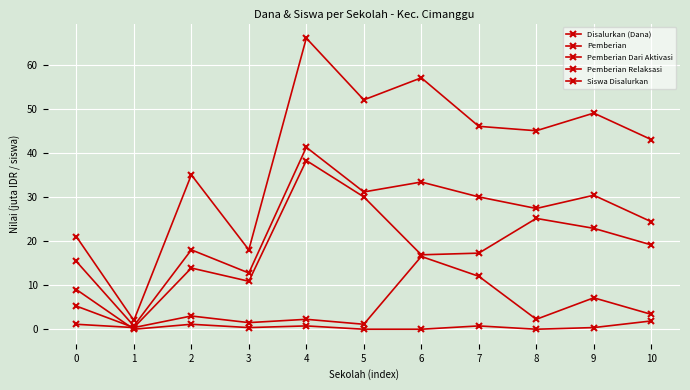

Reading right to left, list all the values displayed in this chart.

Disalurkan (Dana): 24.4	30.4	27.4	30.0	33.4	31.1	41.2	12.8	18.0	0.8	15.4
Pemberian: 19.1	22.9	25.1	17.2	16.9	30.0	38.2	10.9	13.9	0.4	5.2
Pemberian Dari Aktivasi: 1.9	0.4	0.0	0.8	0.0	0.0	0.8	0.4	1.1	0.0	9.0
Pemberian Relaksasi: 3.4	7.1	2.2	12.0	16.5	1.1	2.2	1.5	3.0	0.4	1.1
Siswa Disalurkan: 43.0	49.0	45.0	46.0	57.0	52.0	66.0	18.0	35.0	2.0	21.0